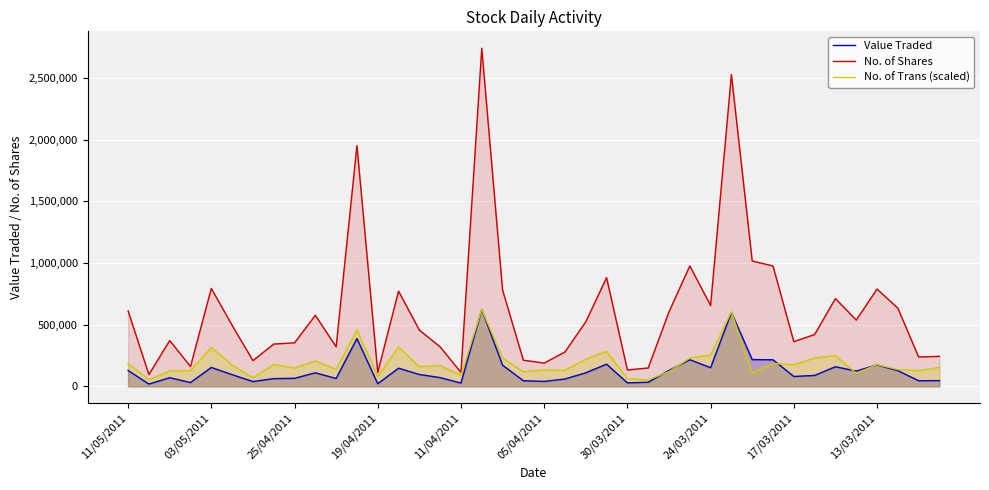

Which series has the largest total across all categories?

No. of Shares